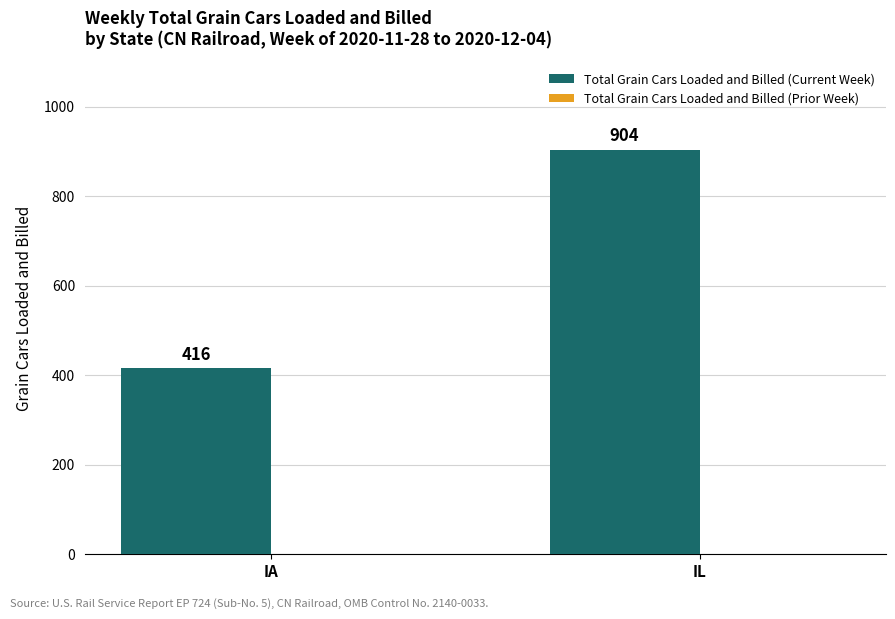

At which category does the chart reach its minimum across all series?

IA